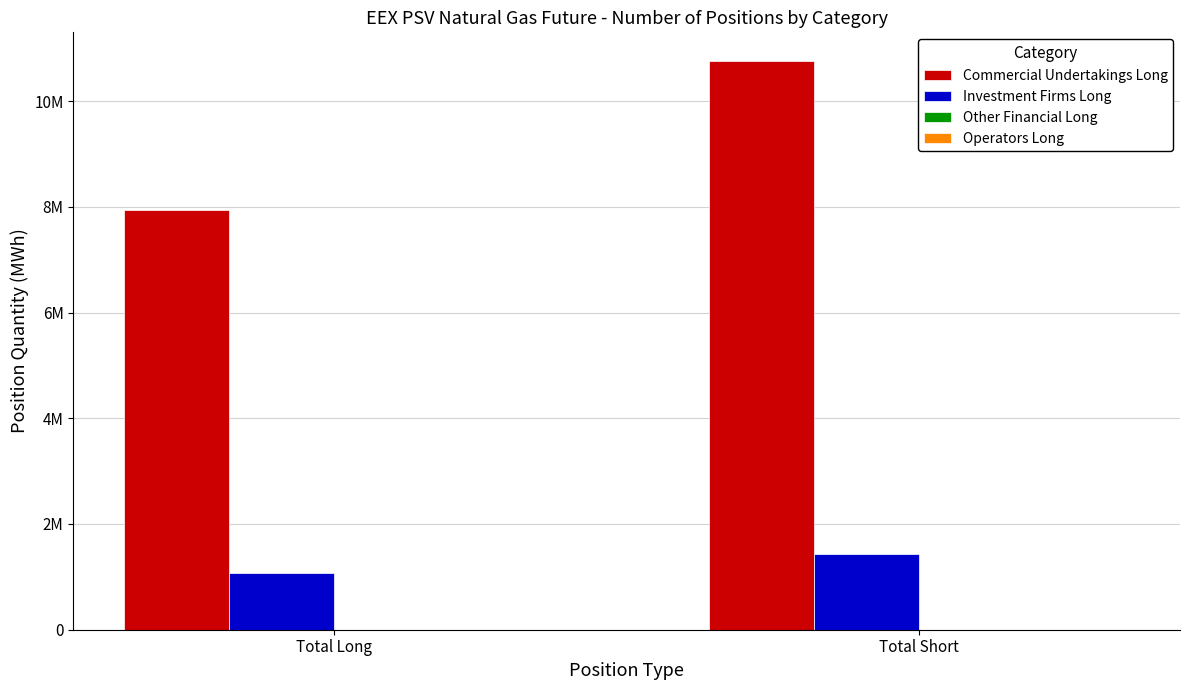

Which series has the largest range (max minus min)?

Commercial Undertakings Long